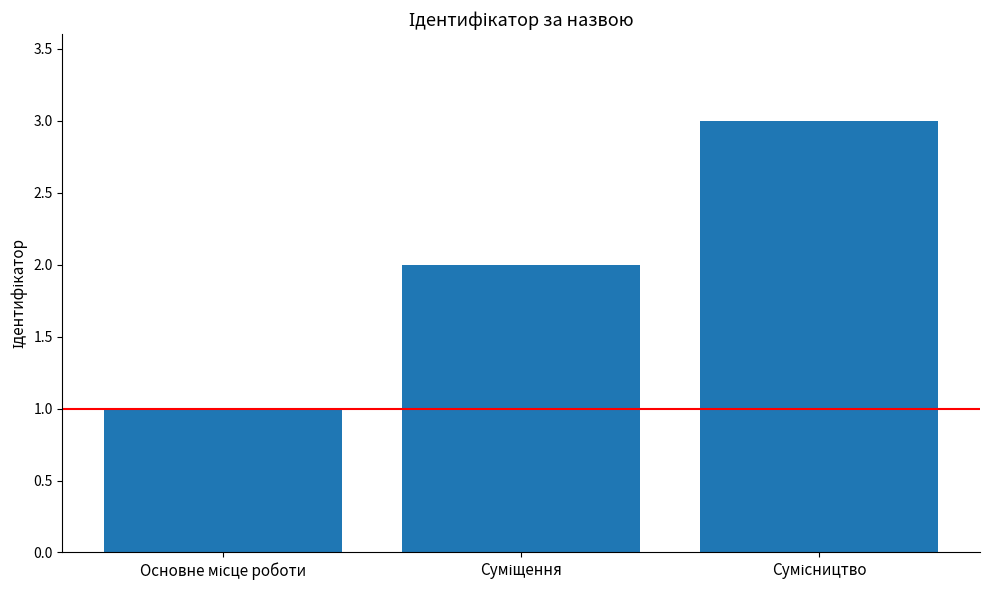

What is the maximum value shown in the chart?

3